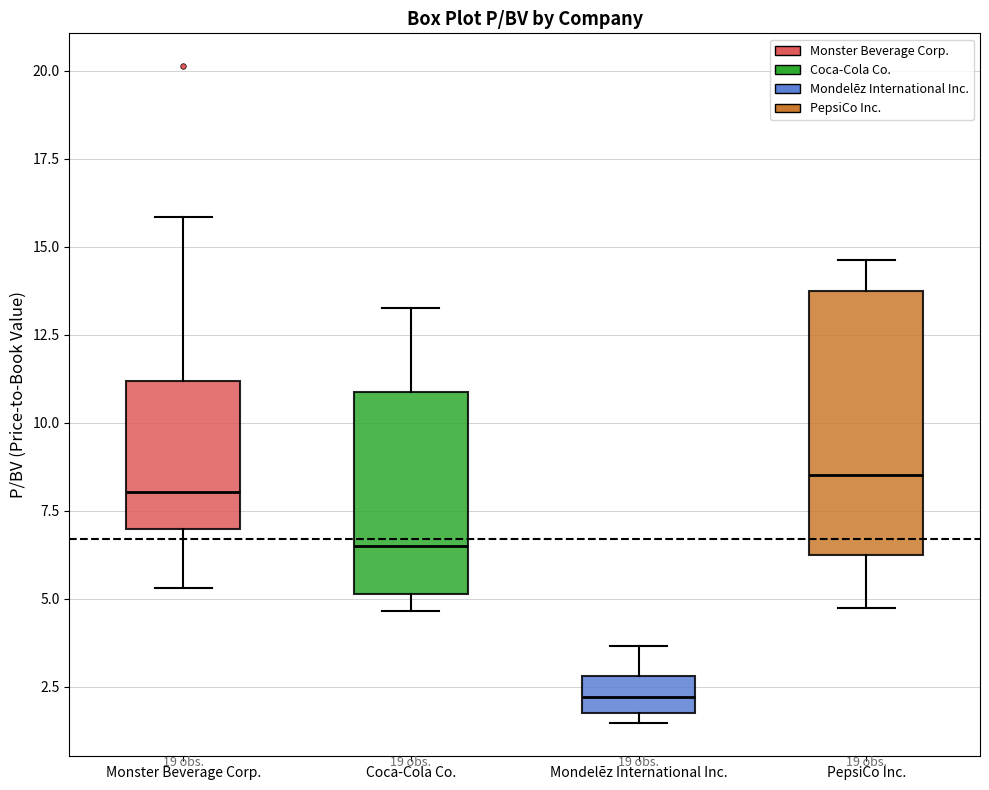

Reading left to right, read every box against the y-axis: the position of its median line, the range the box covers, and the ends of its whiskers. The values are not printed on the chart, so give them approximately, as read against the axis.

Monster Beverage Corp.: median 8.0, box 7.0 to 11.0, whiskers 5.5 to 16.0
Coca-Cola Co.: median 6.5, box 5.0 to 11.0, whiskers 4.5 to 13.5
Mondelēz International Inc.: median 2.0, box 1.5 to 3.0, whiskers 1.5 (just below the box's lower edge) to 3.5
PepsiCo Inc.: median 8.5, box 6.5 to 13.5, whiskers 5.0 to 14.5